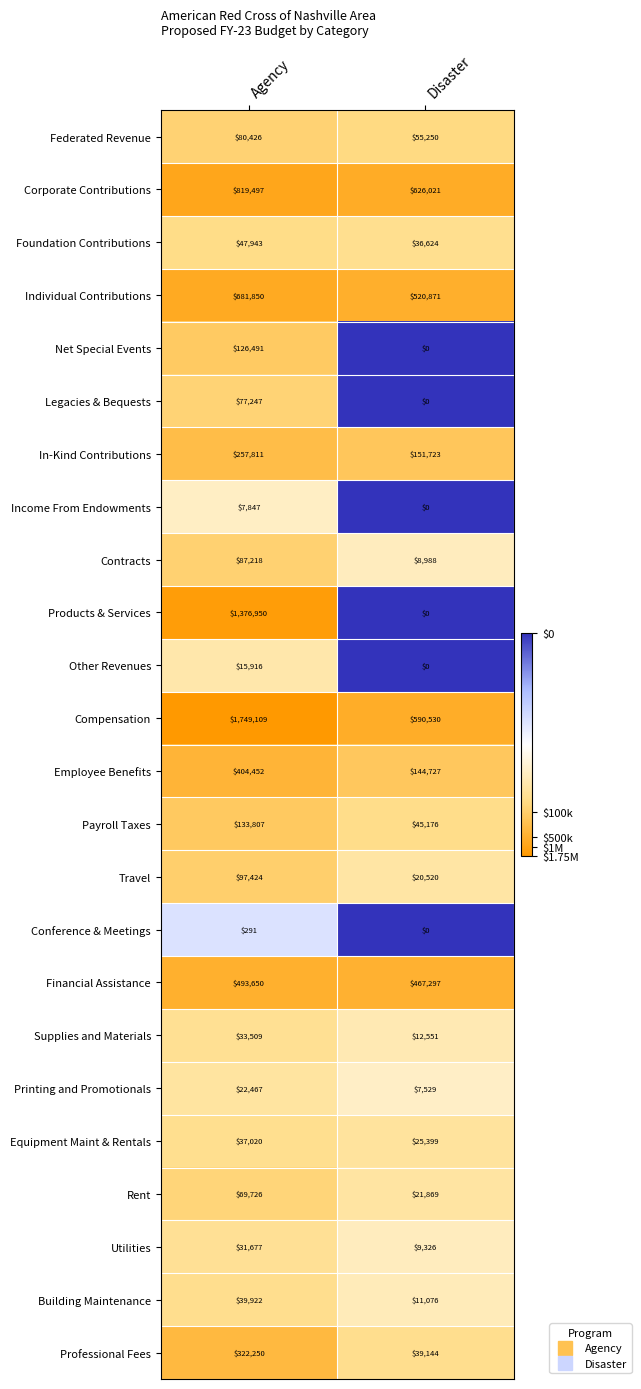

At which category is the sum across all series the highest?

Agency